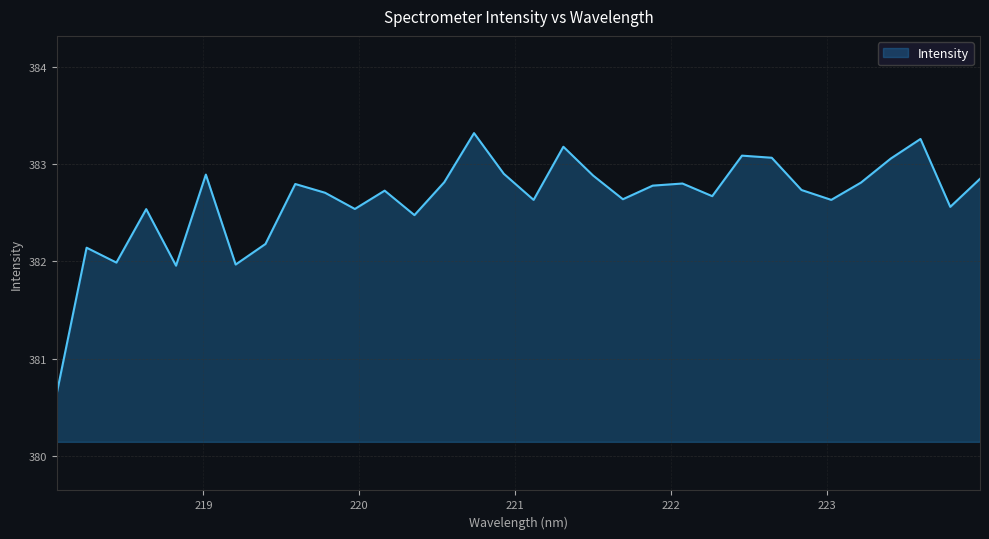

What is the minimum value shown in the chart?

380.6